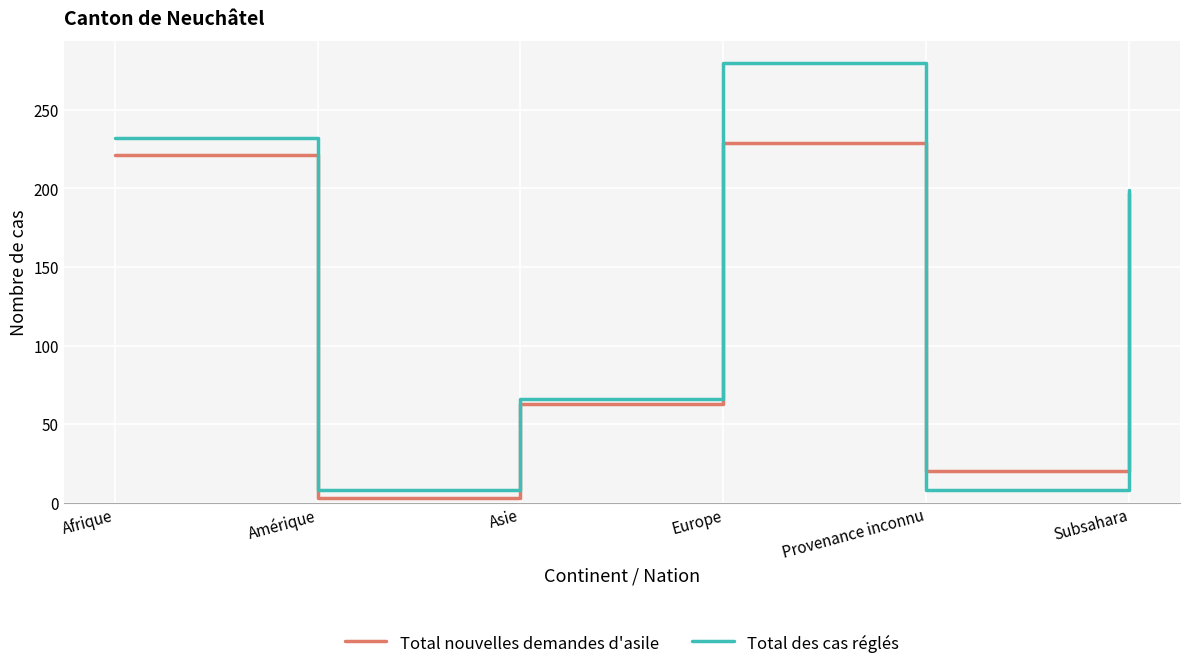

At how many categories does at least one series exceed 180?

3